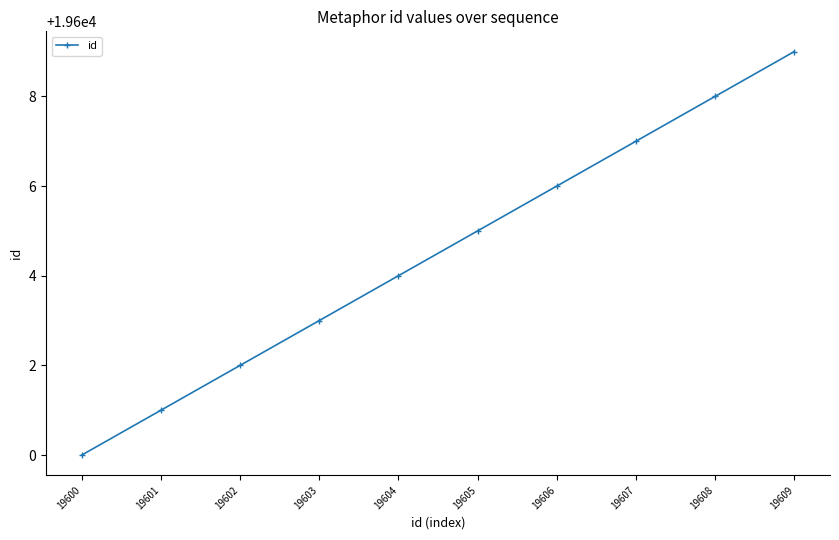

How many data points are less than 19605?

5